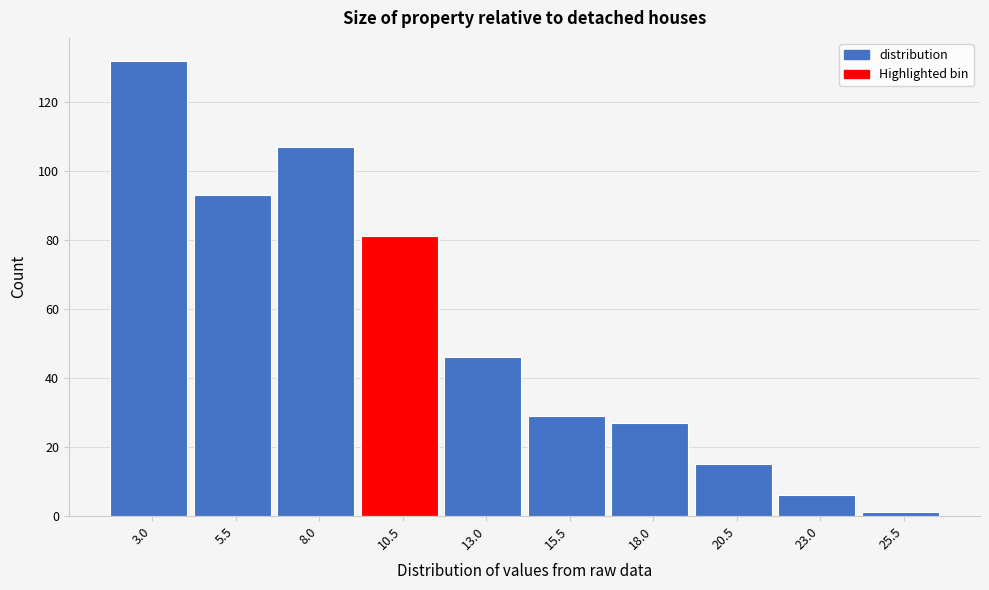

Reading left to right, what are all the values shown in this chart?

3.0=132	5.5=93	8.0=107	10.5=81	13.0=46	15.5=29	18.0=27	20.5=15	23.0=6	25.5=1